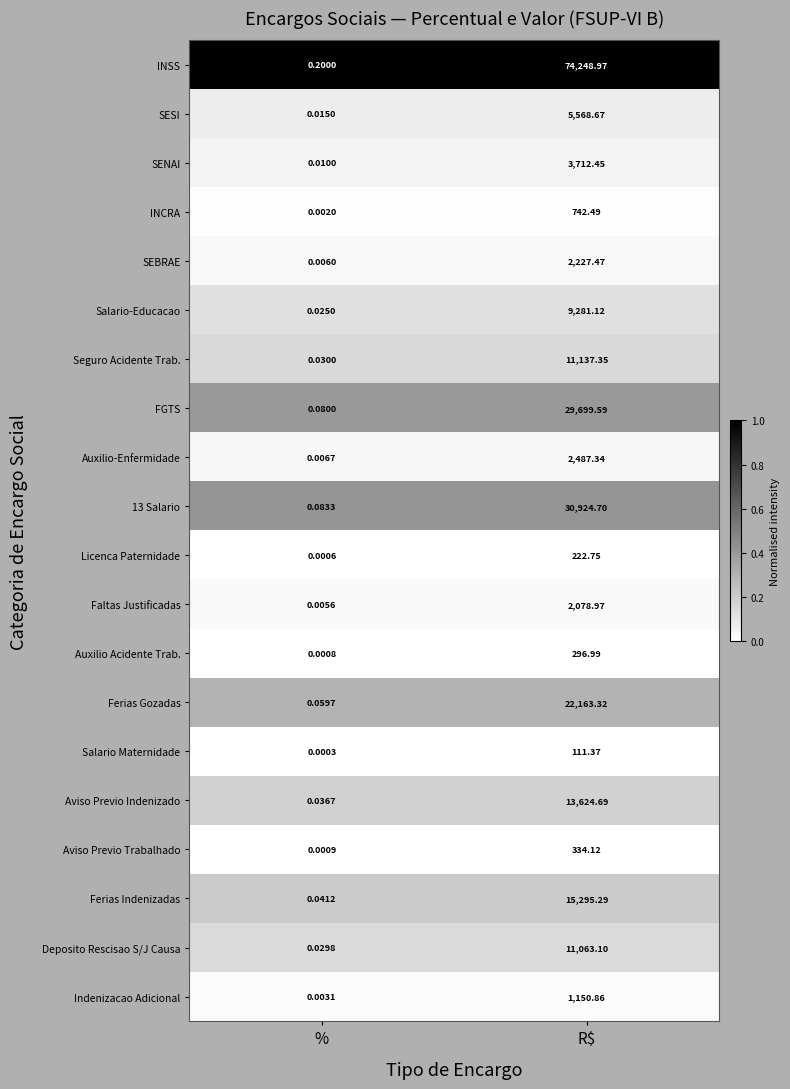

Which series changed the most between % and R$?

INSS